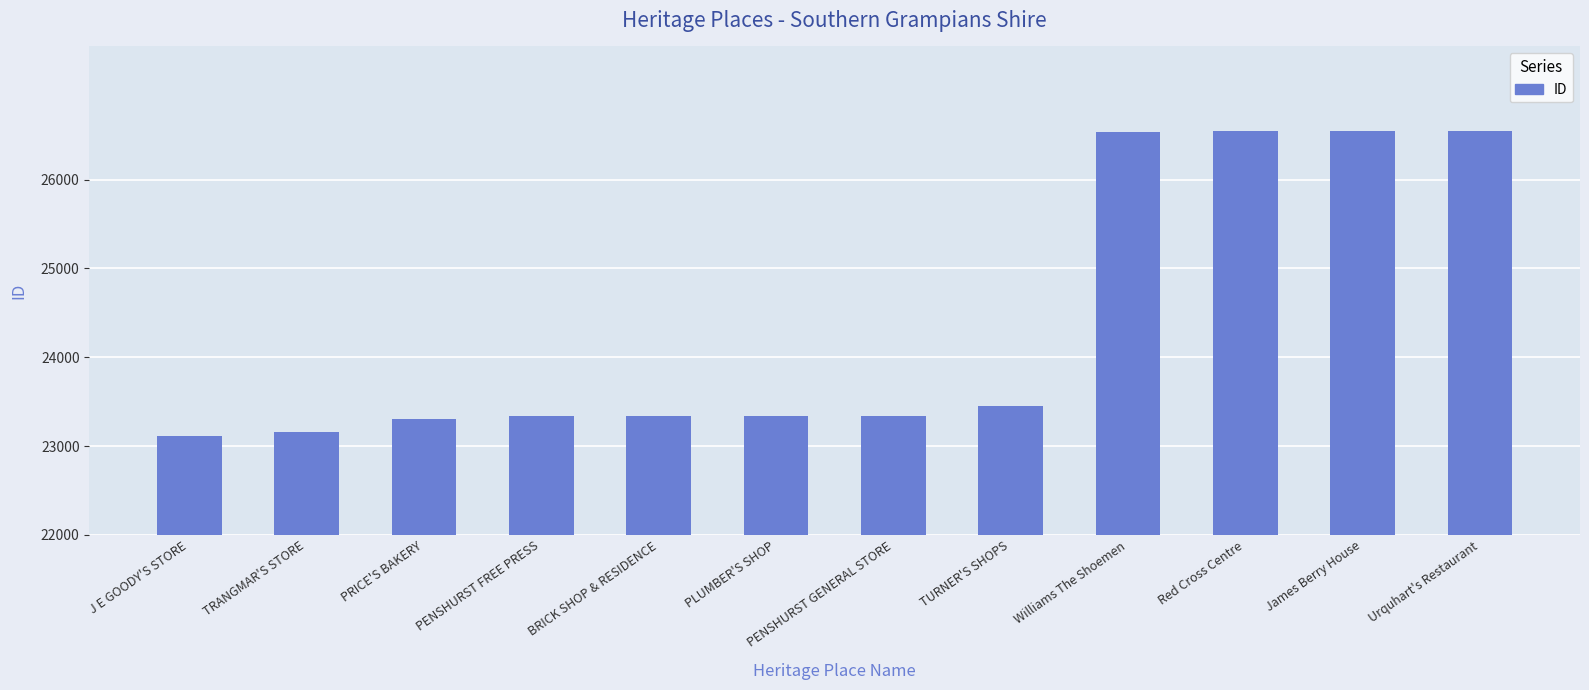

What position from the right is Urquhart's Restaurant?

1